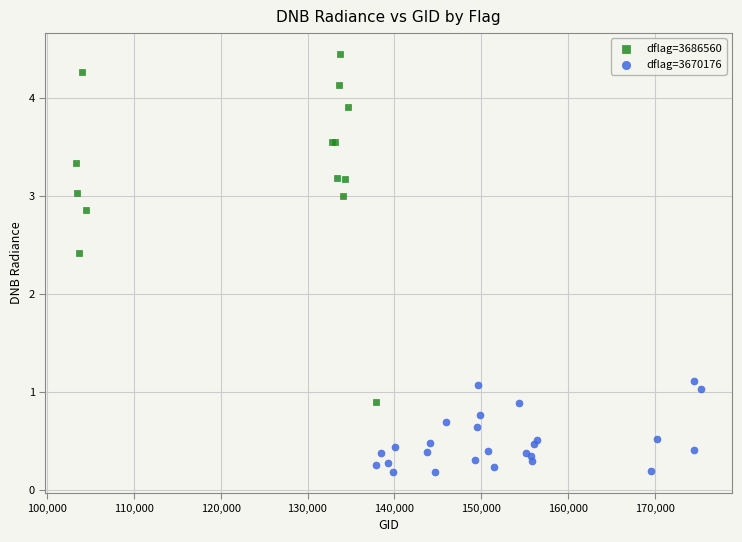

Which series has the largest Y range (max minus min)?

dflag=3686560